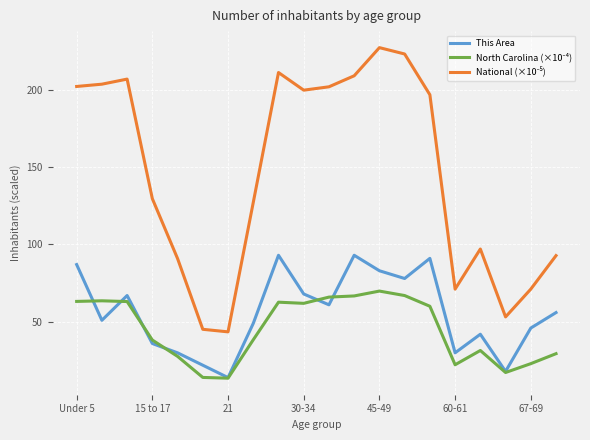

What is the highest value of the This Area series?

93.0